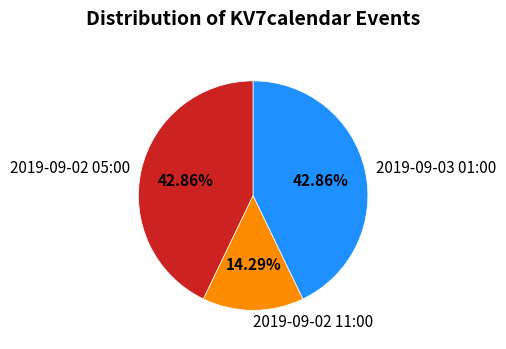

To the nearest percent, what is the average slice percentage?

33%